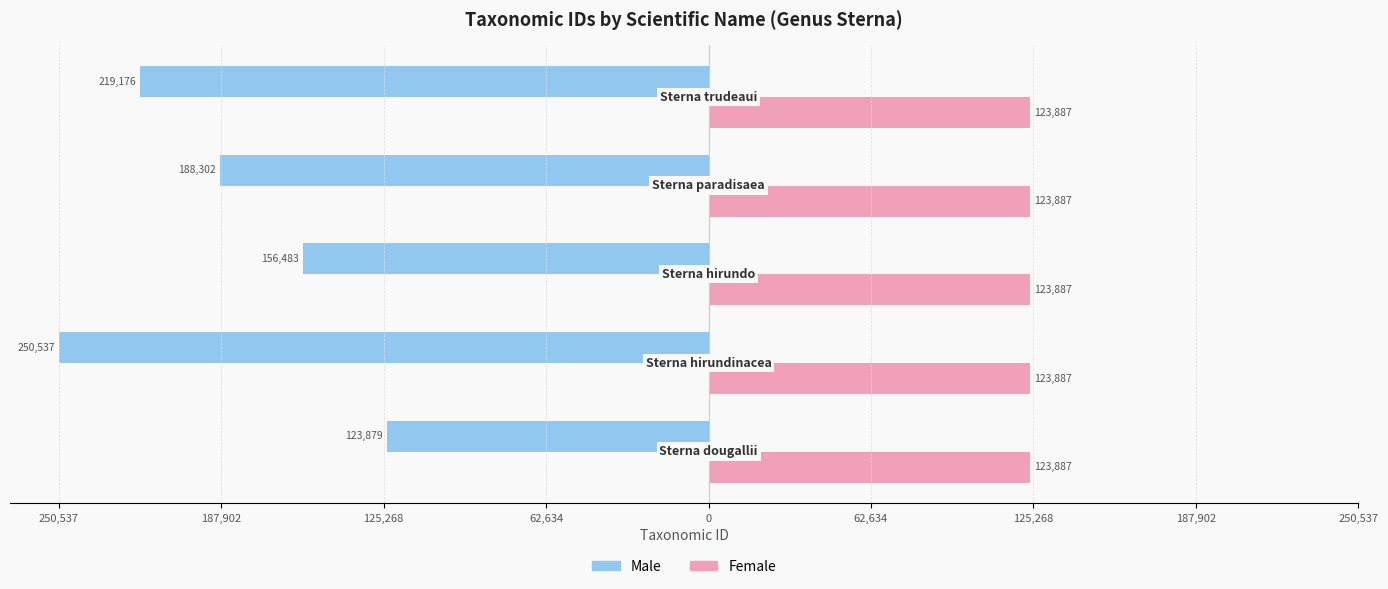

What are all the series names shown in the legend?

Male, Female